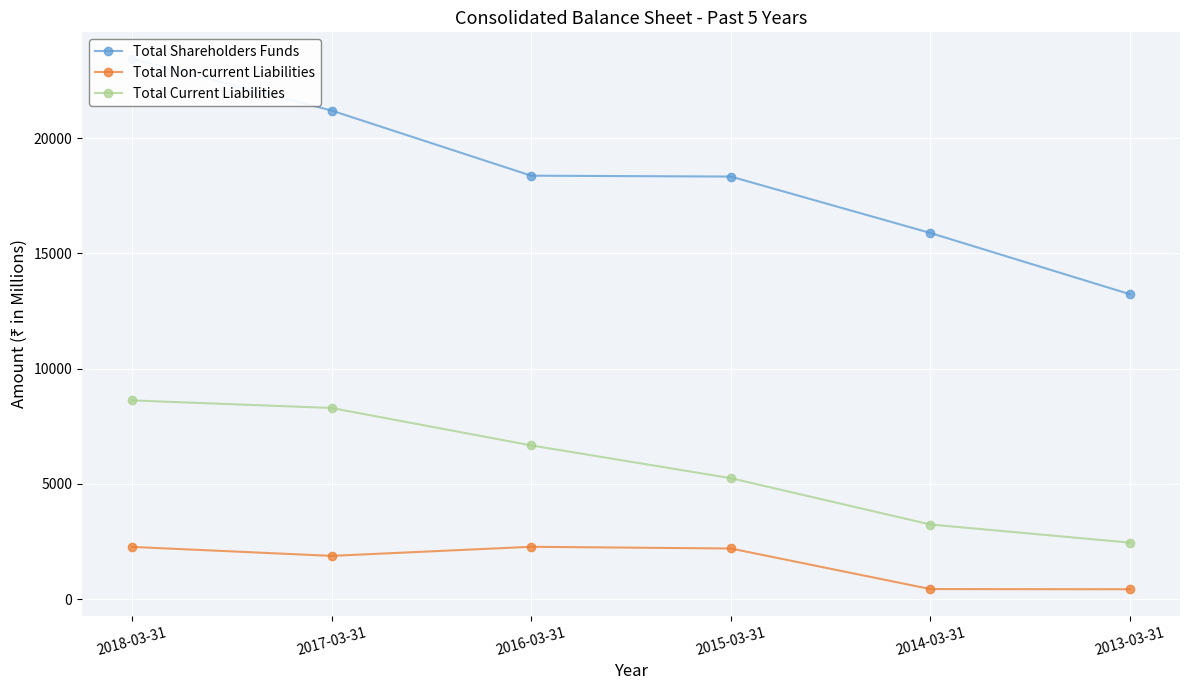

List the series in order of their overall mean, highest first.

Total Shareholders Funds, Total Current Liabilities, Total Non-current Liabilities